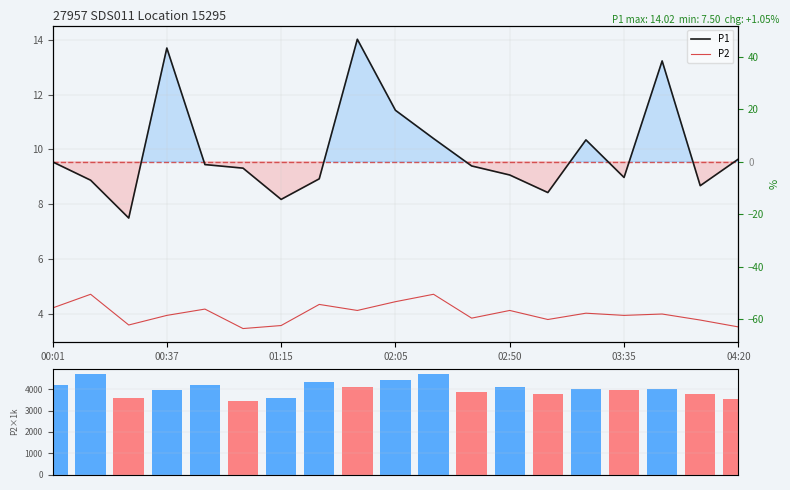

The P2 (volume proxy) series shows 3950.0 at 03:35. True or false?

True